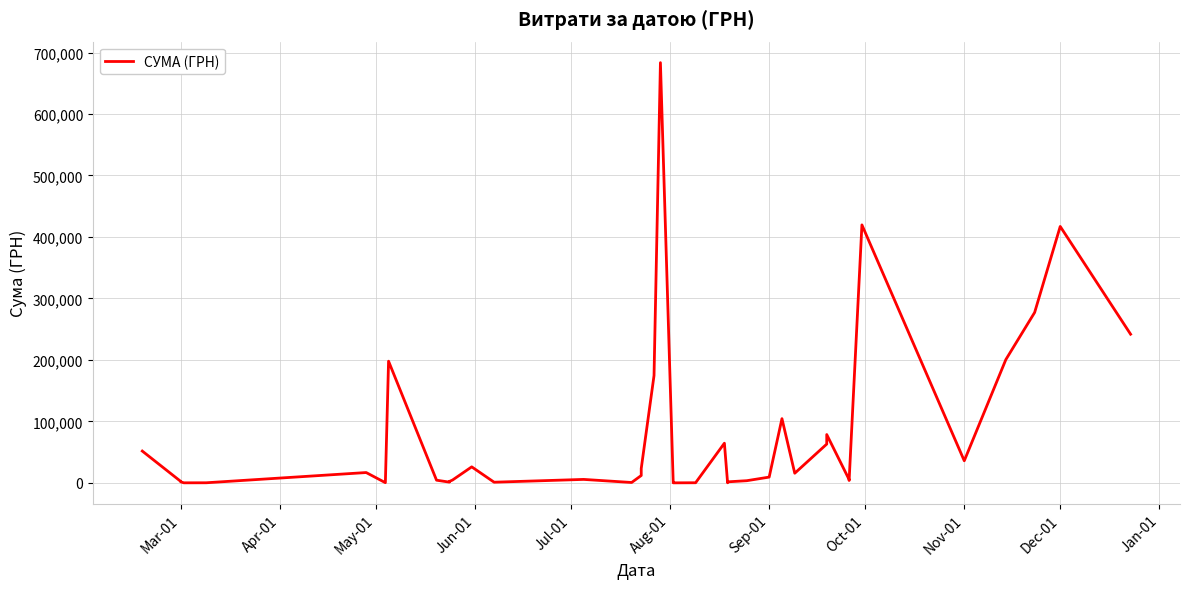

What is the maximum value shown in the chart?

683524.8